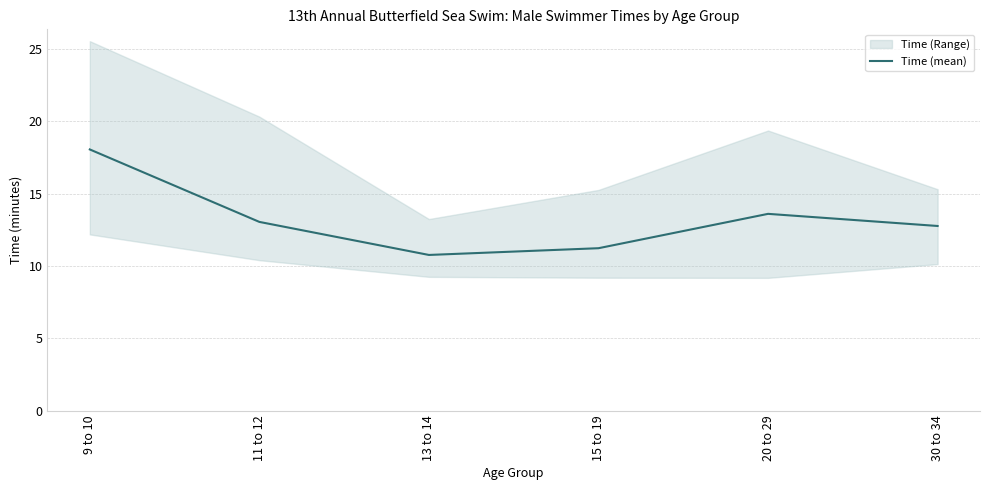

List the labels in order of value, largest first.

9 to 10, 20 to 29, 11 to 12, 30 to 34, 15 to 19, 13 to 14